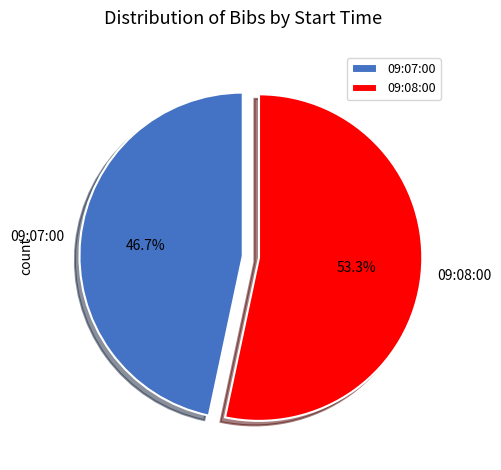

To the nearest percent, what is the average slice percentage?

50%